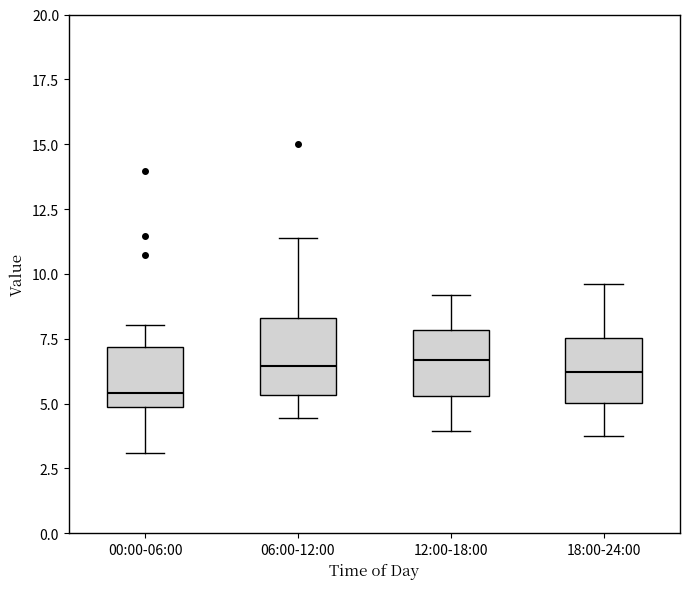

Reading left to right, read every box against the y-axis: the position of its median line, the range the box covers, and the ends of its whiskers. The values are not printed on the chart, so give them approximately, as read against the axis.

00:00-06:00: median 5.5, box 5.0 to 7.0, whiskers 3.0 to 8.0
06:00-12:00: median 6.5, box 5.5 to 8.5, whiskers 4.5 to 11.5
12:00-18:00: median 6.5, box 5.5 to 8.0, whiskers 4.0 to 9.0
18:00-24:00: median 6.0, box 5.0 to 7.5, whiskers 4.0 to 9.5